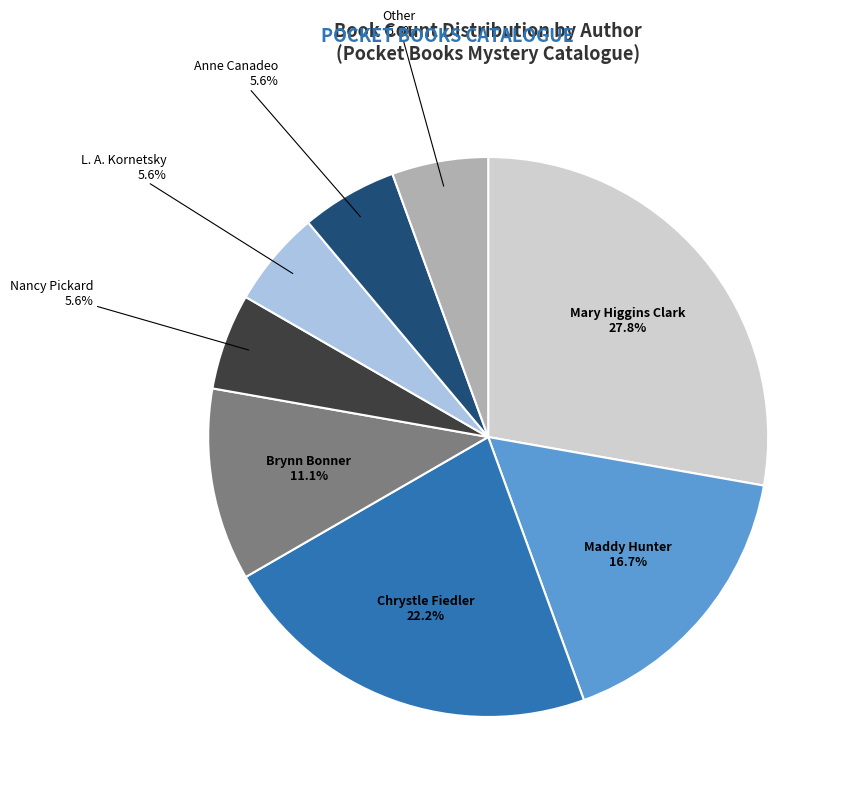

Is there a majority slice in this chart?

No